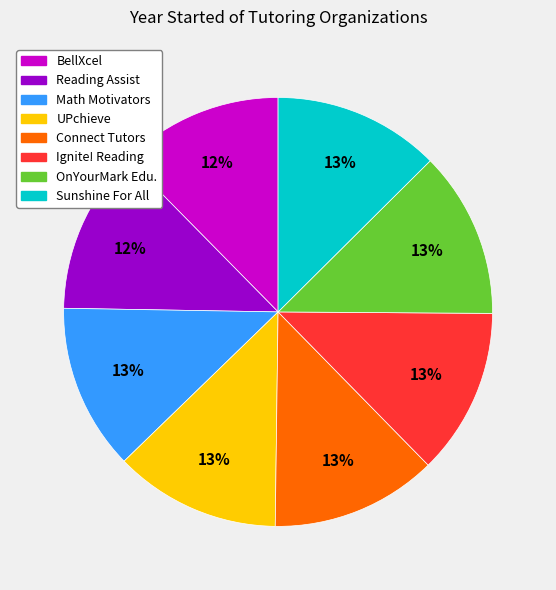

How many segments does this pie chart have?

8